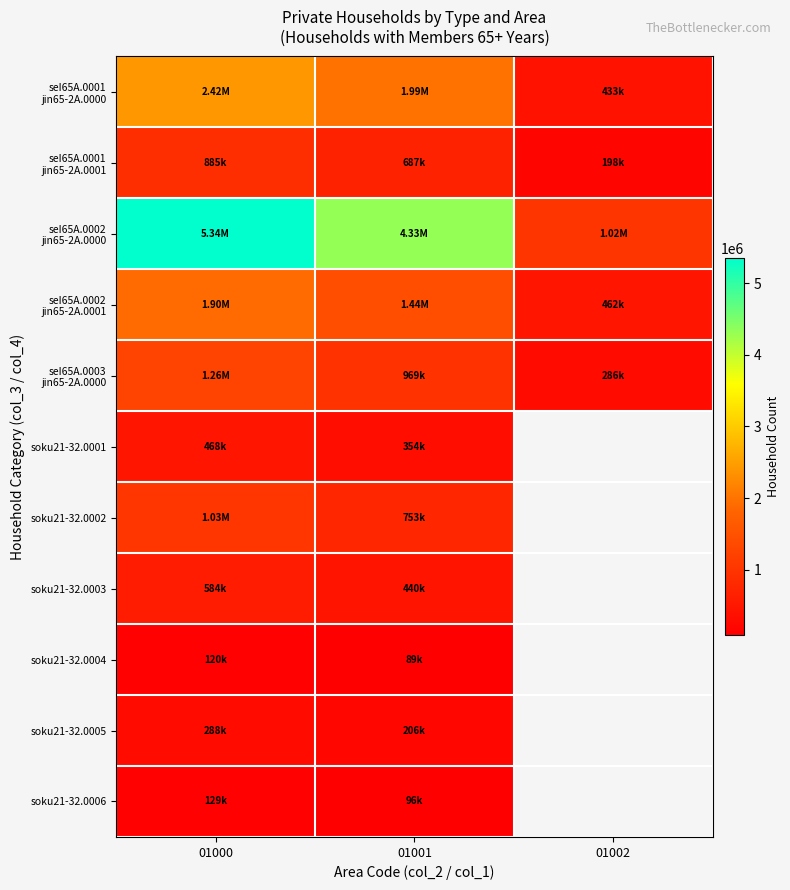

What is the difference between the seI65A.0003 jin65-2A.0000 values at 01001 and 01000?

286444.0